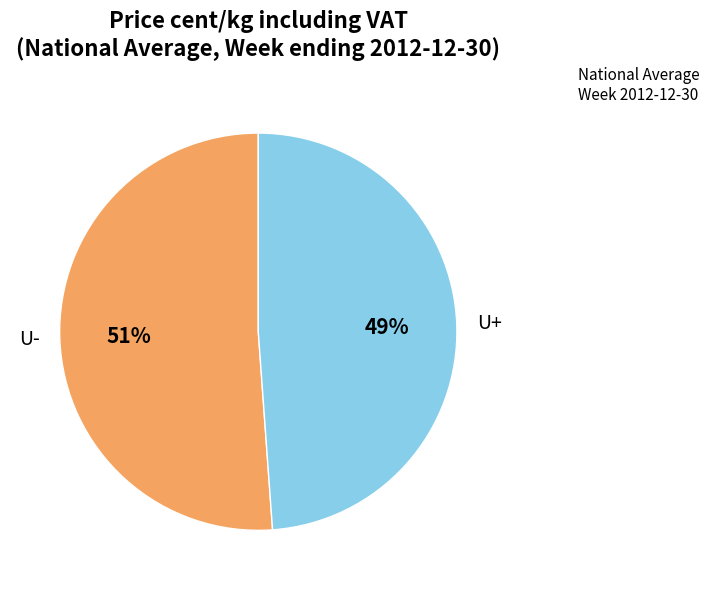

True or false: U- accounts for 51% of the total.

True